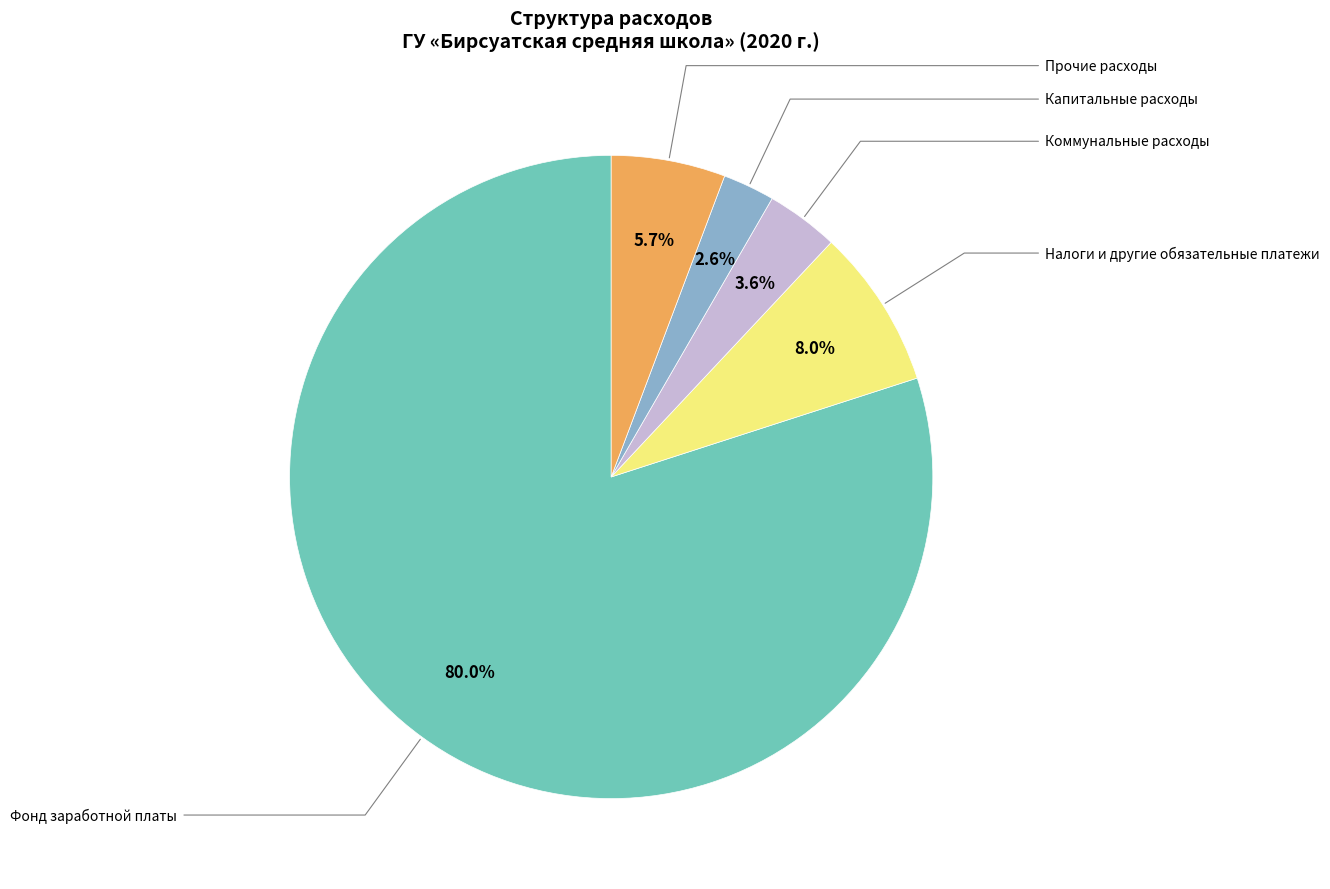

Is there a majority slice in this chart?

Yes